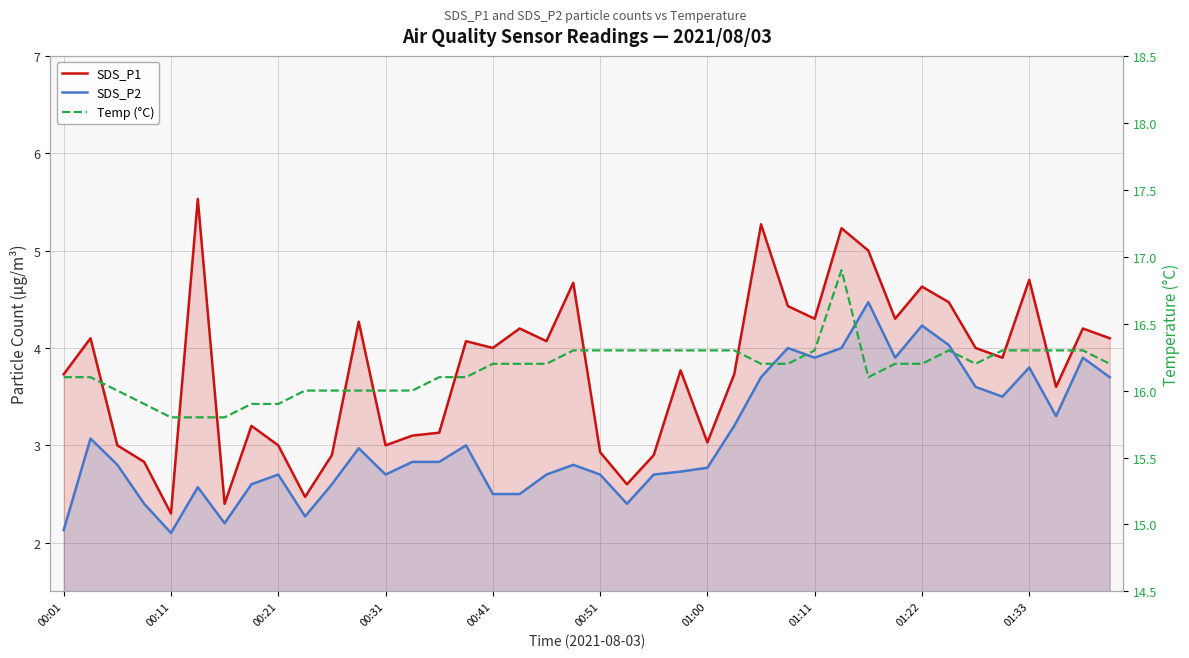

Is it true that Temp (°C) equals 11.4 at 33?

False